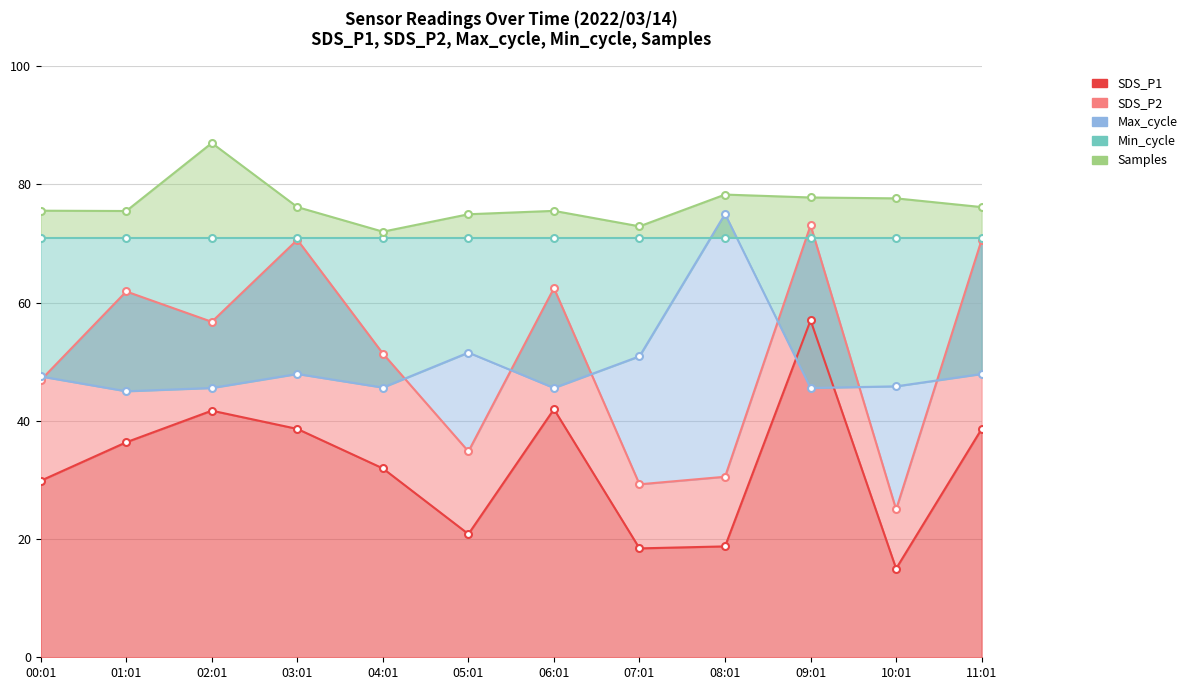

What is the lowest value of the SDS_P1 series?

15.0